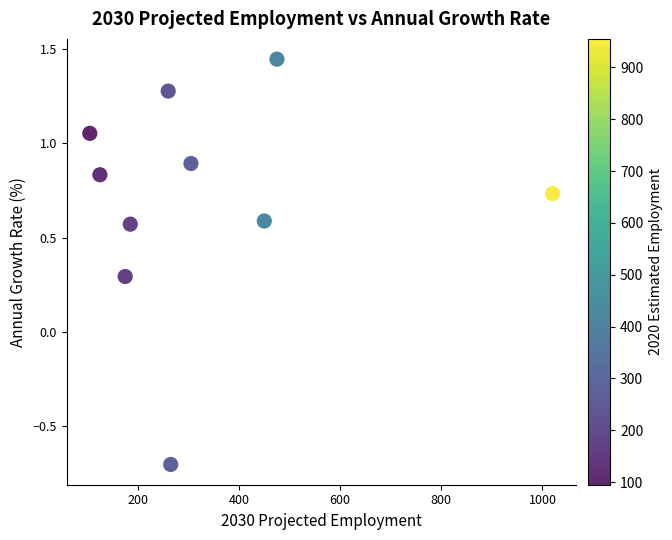

What is the range of Y values (max minus min)?

2.1